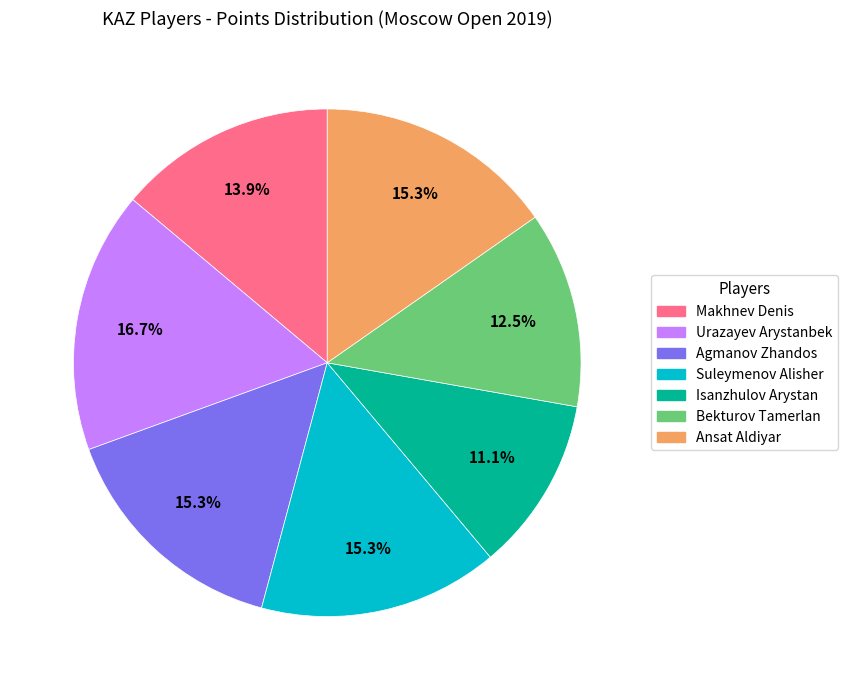

Combined, do Ansat Aldiyar and Urazayev Arystanbek account for over 50%?

No